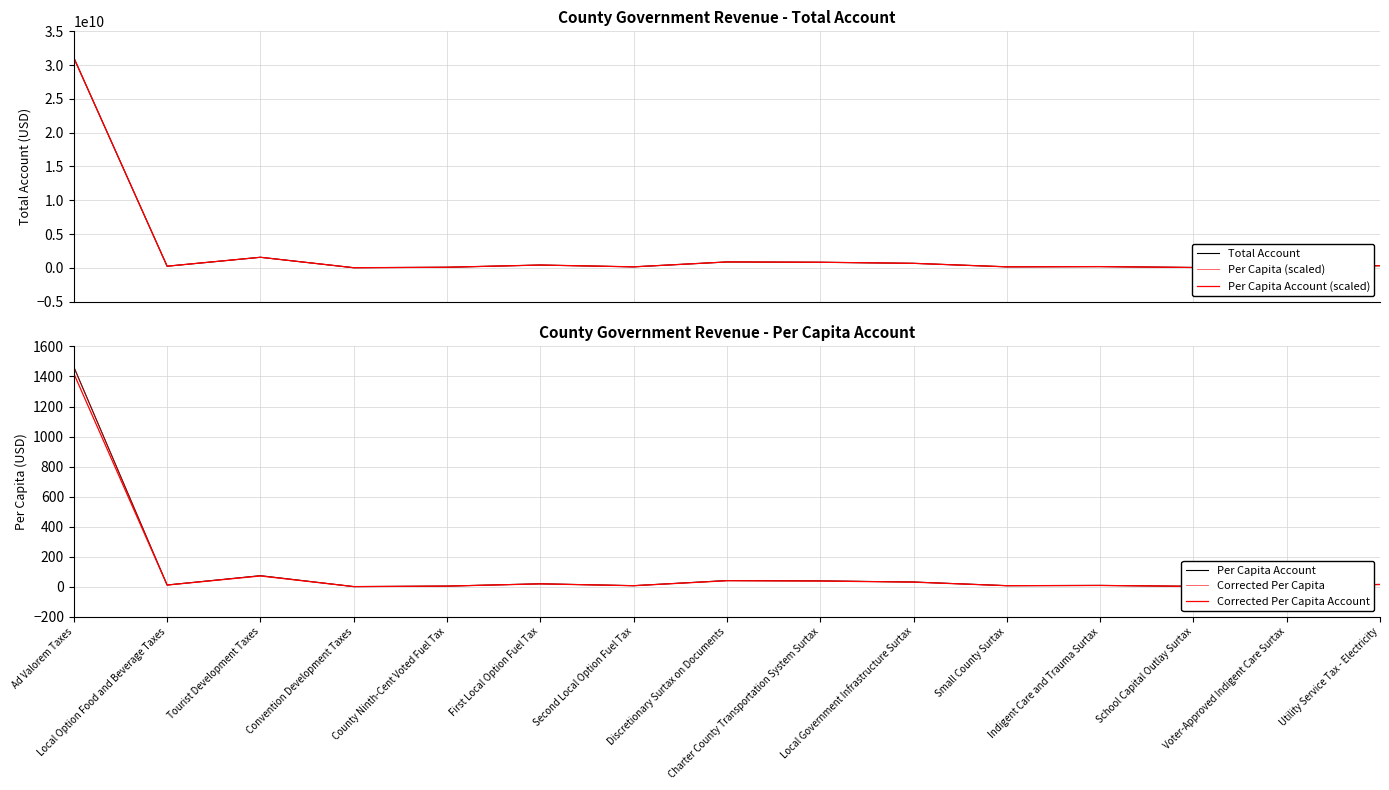

Between Charter County Transportation System Surtax and Second Local Option Fuel Tax, which is larger?

Charter County Transportation System Surtax